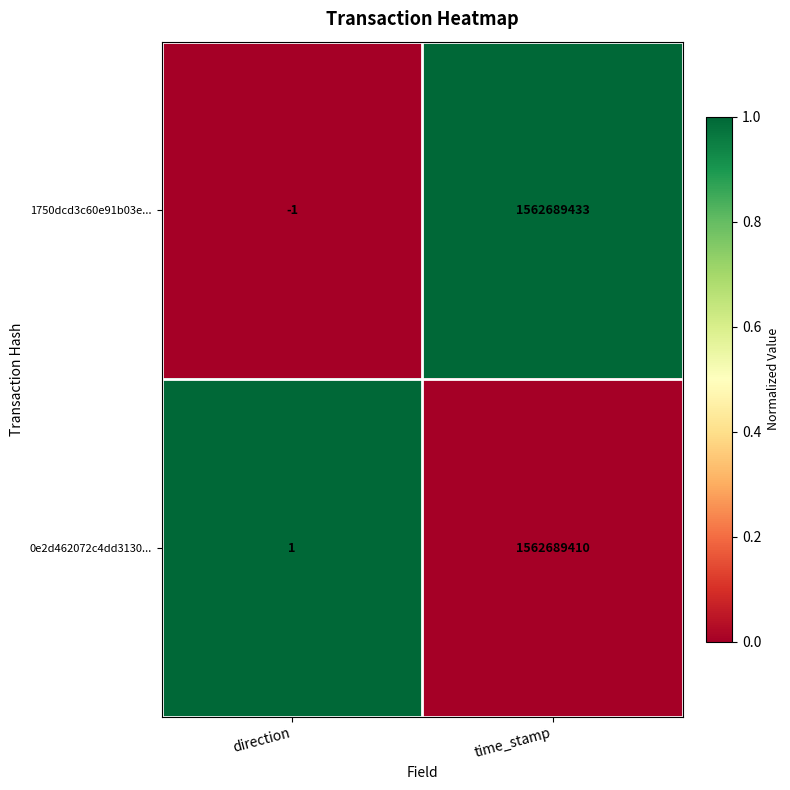

Reading right to left, what are all the values shown in this chart?

1750dcd3c60e91b03e...: 1562689433	-1
0e2d462072c4dd3130...: 1562689410	1